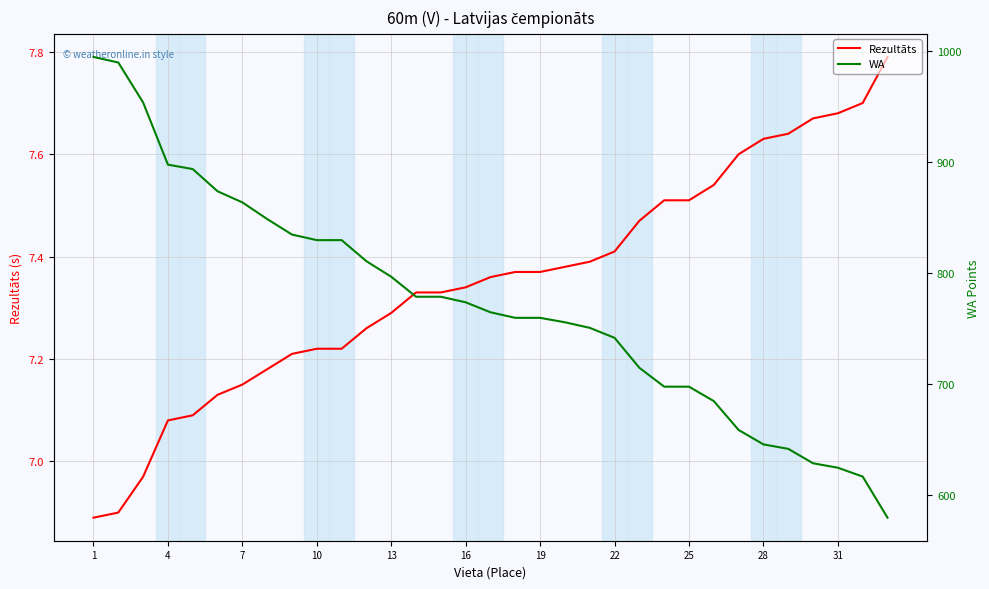

Where does the WA series first go above 765?

1